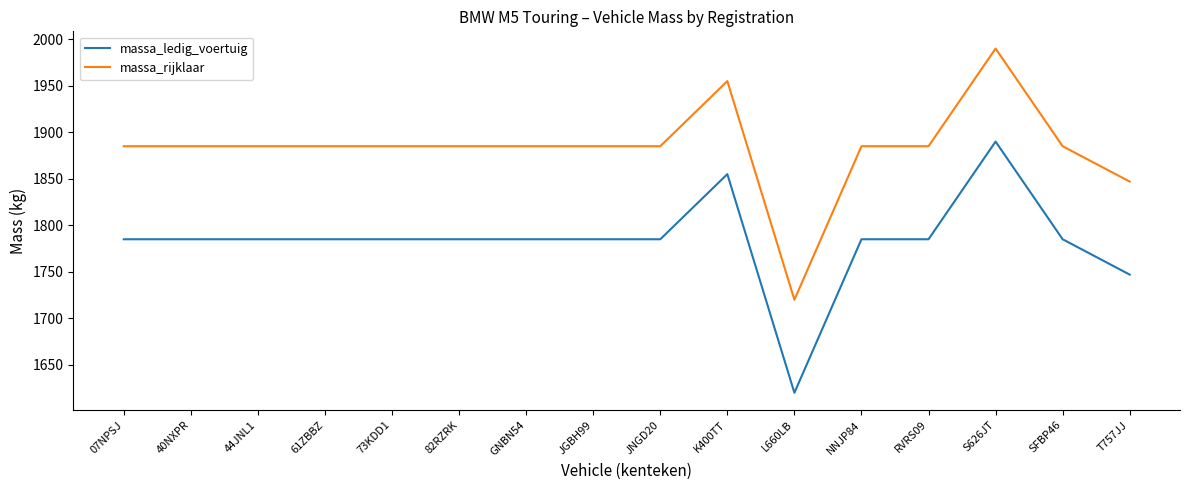

What is the spread (max minus min) of values at 61ZBBZ?

100